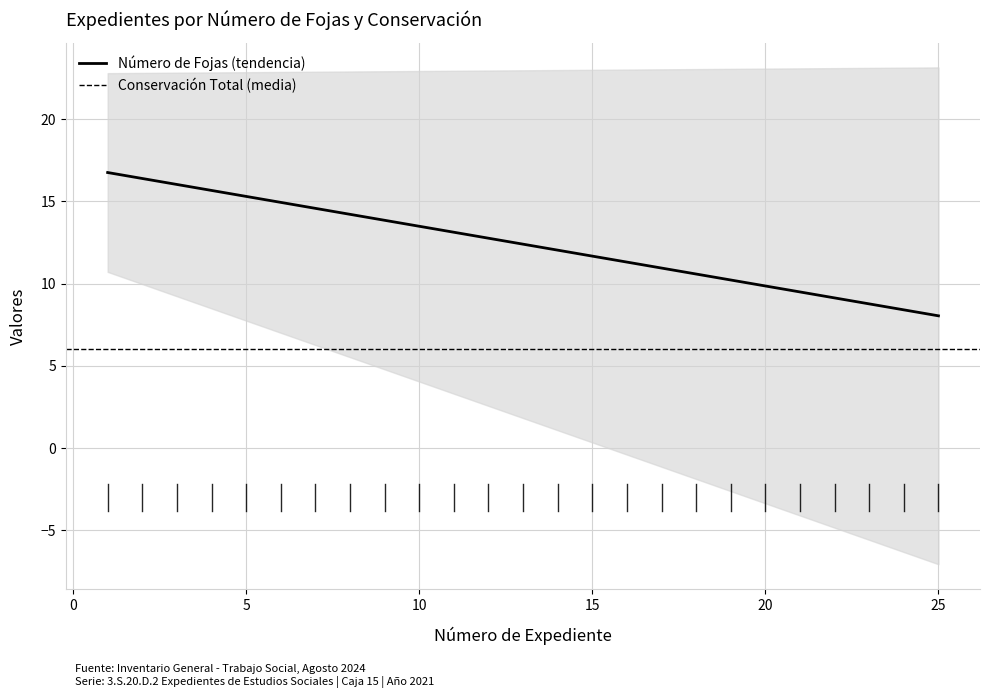

Count the number of categories in the chart.

25